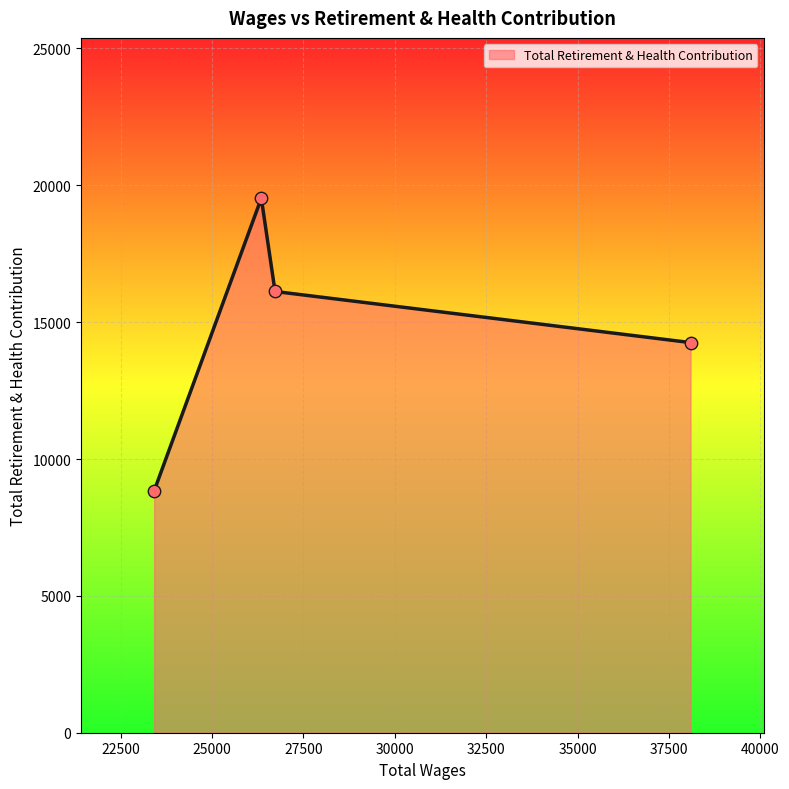

True or false: there are more than 1 points higher than both neighbors.

False